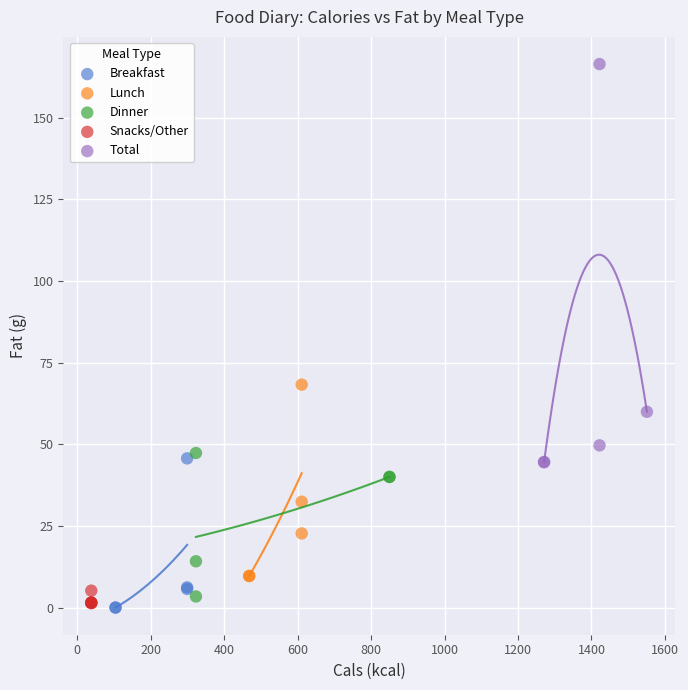

Which series has the largest Y range (max minus min)?

Total